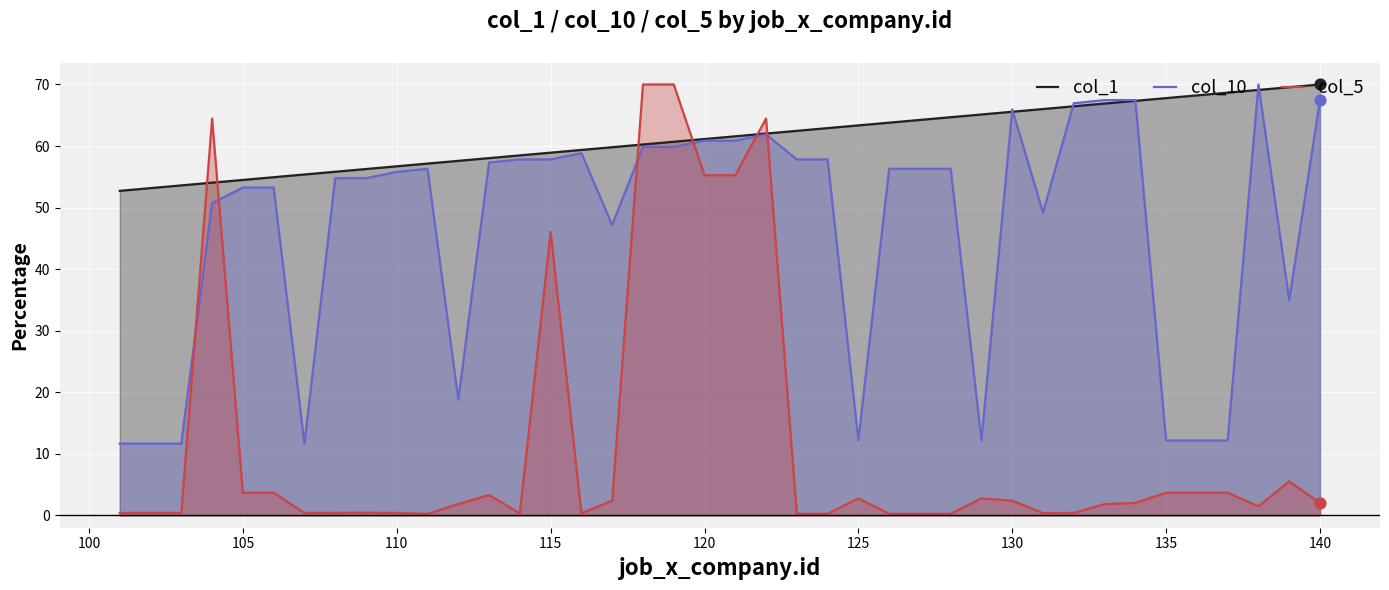

Which series contains the highest Y value?

col_1